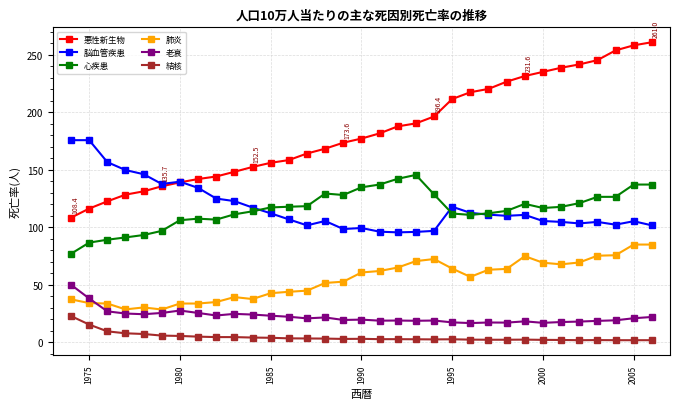

Which series has the largest total across all categories?

悪性新生物